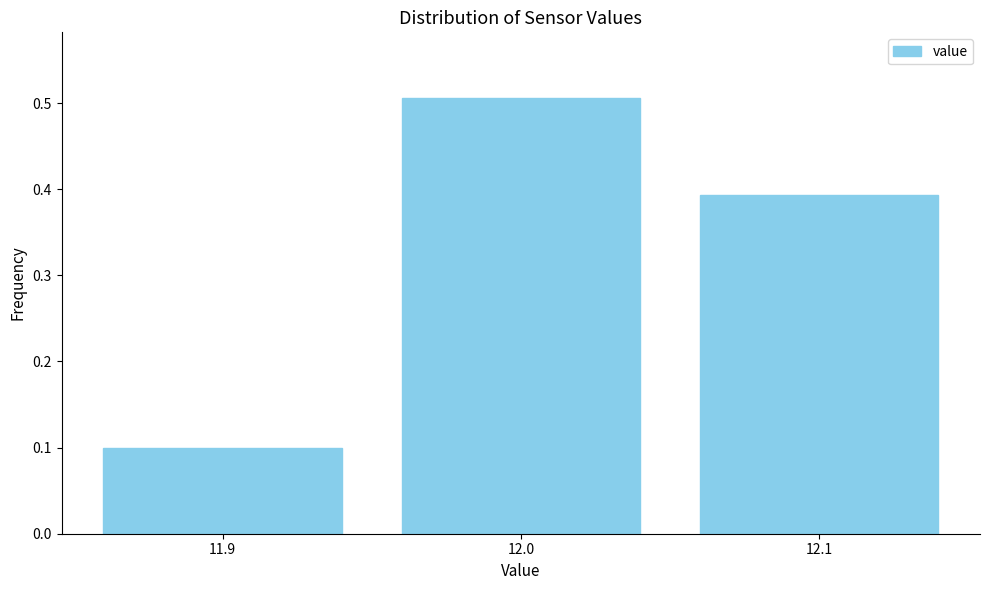

At which category does the chart reach its minimum across all series?

11.9